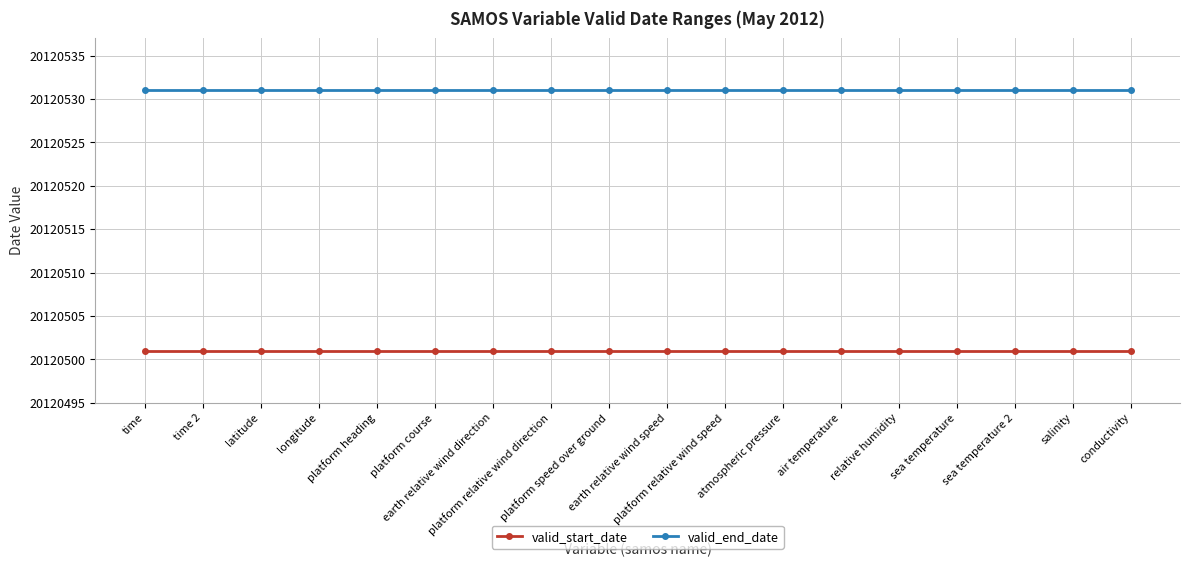

Is it true that valid_start_date equals 20120501 at air temperature?

True